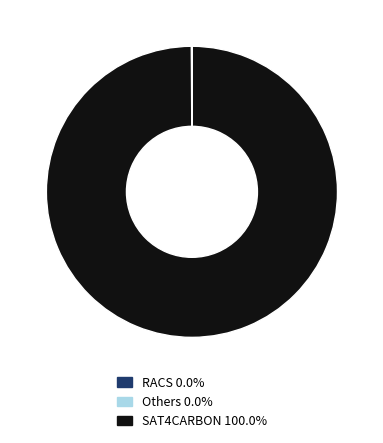

Does any single category account for the majority?

Yes